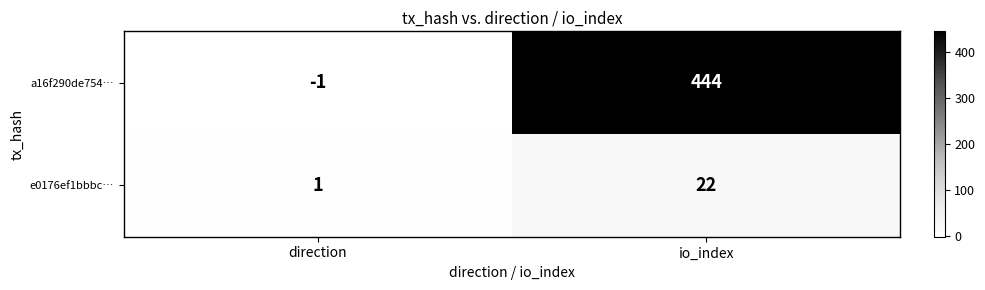

Which series changed the most between direction and io_index?

a16f290de754…